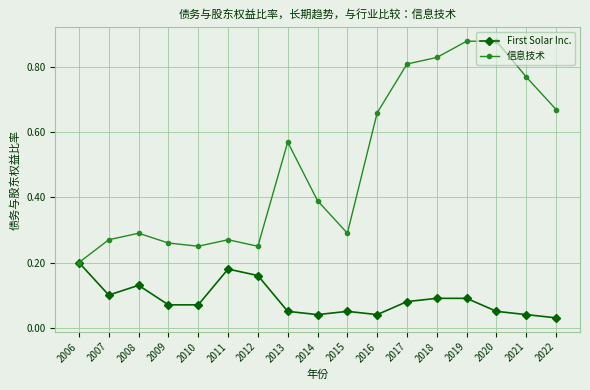

Between 2006 and 2020, which series saw the biggest shift?

信息技术